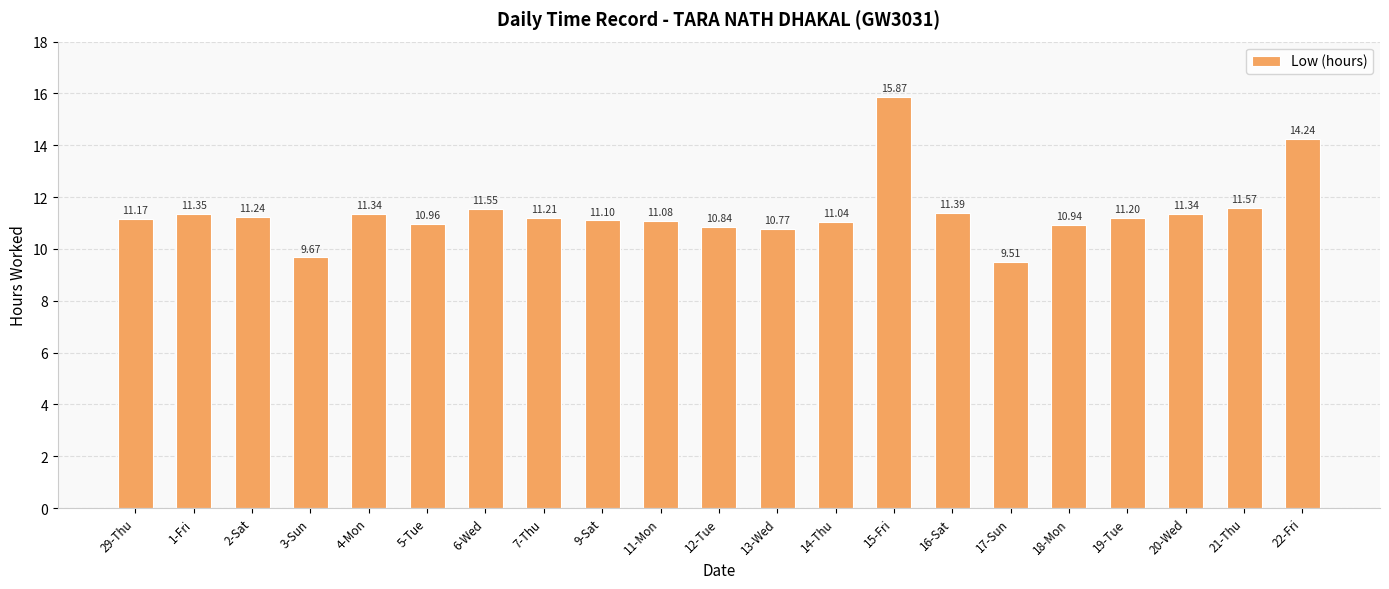

What is the greatest value displayed?

15.9